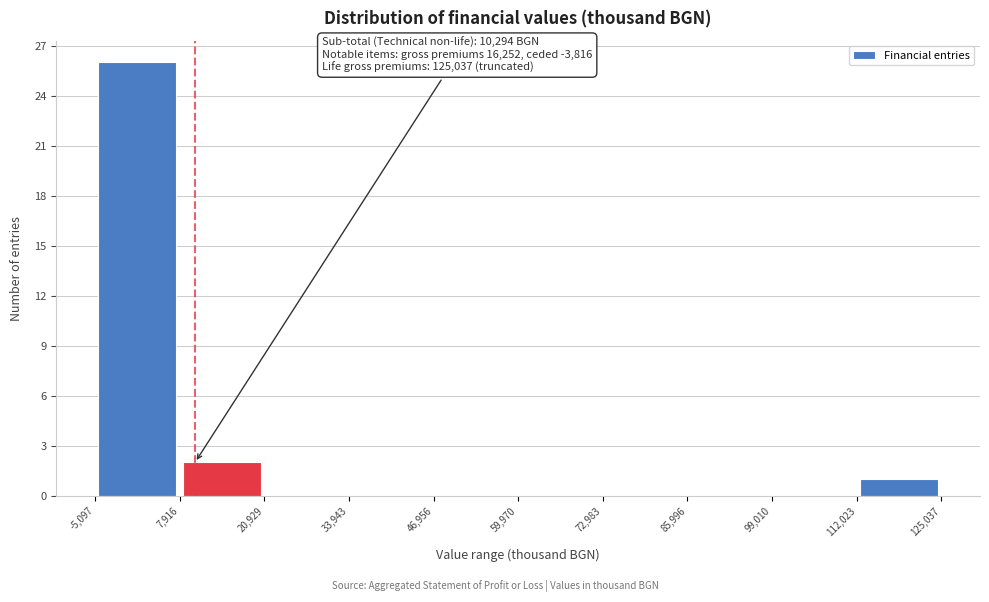

Over which range of the x-axis is the bar tallest?

-5,097 to 7,916